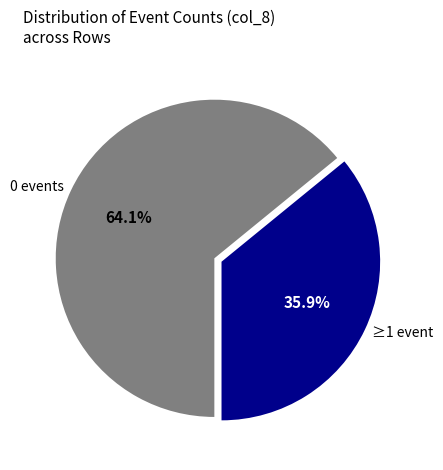

Combined, do 0 events and ≥1 event account for over 50%?

Yes